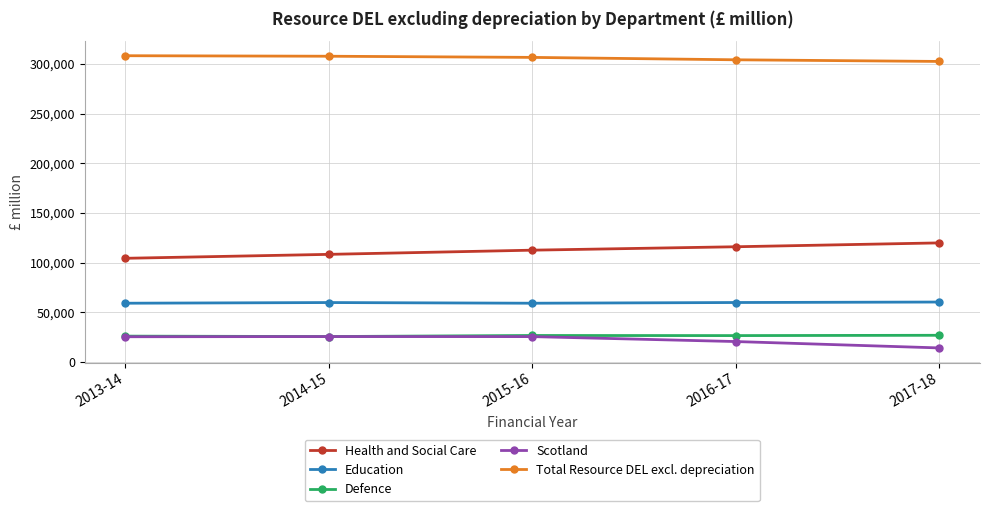

What is the spread (max minus min) of values at 2016-17?

283658